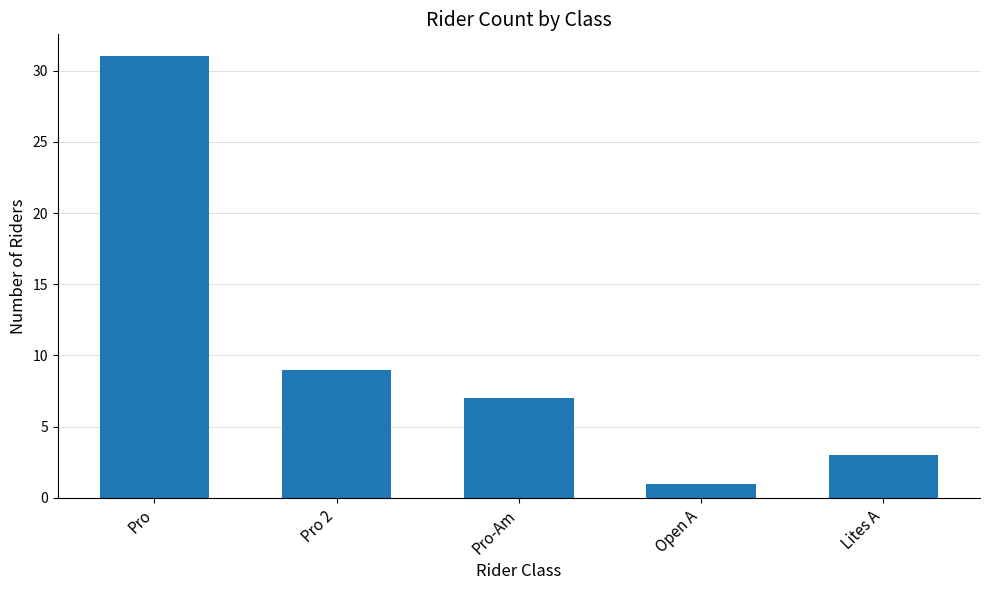

What is the difference between the second highest and minimum values?

8